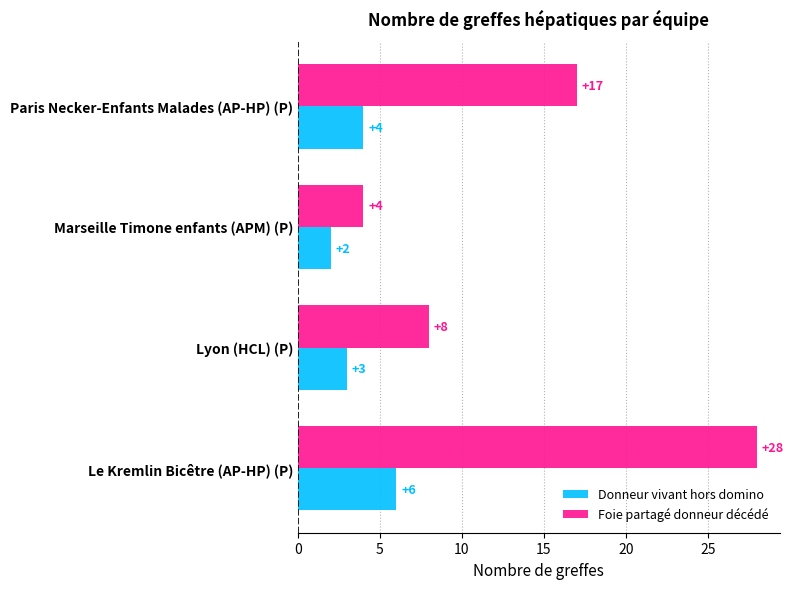

List the series in order of their peak value, highest first.

Foie partagé donneur décédé, Donneur vivant hors domino